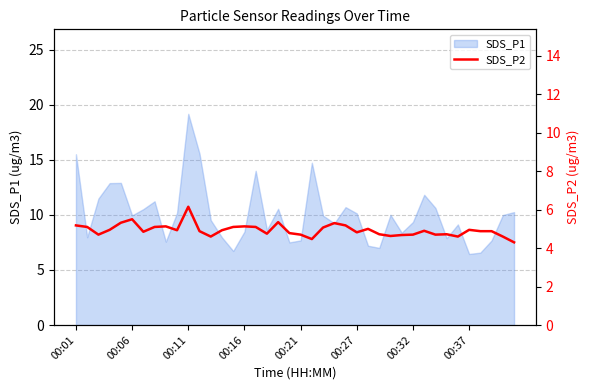

What is the maximum value for SDS_P1?

19.2